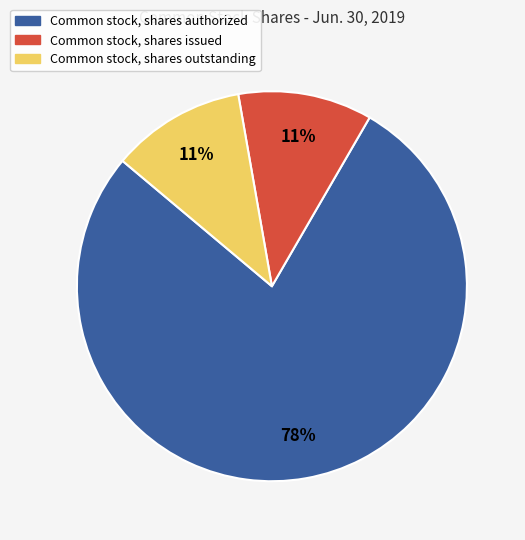

What is the largest slice in the pie chart?

Common stock, shares authorized